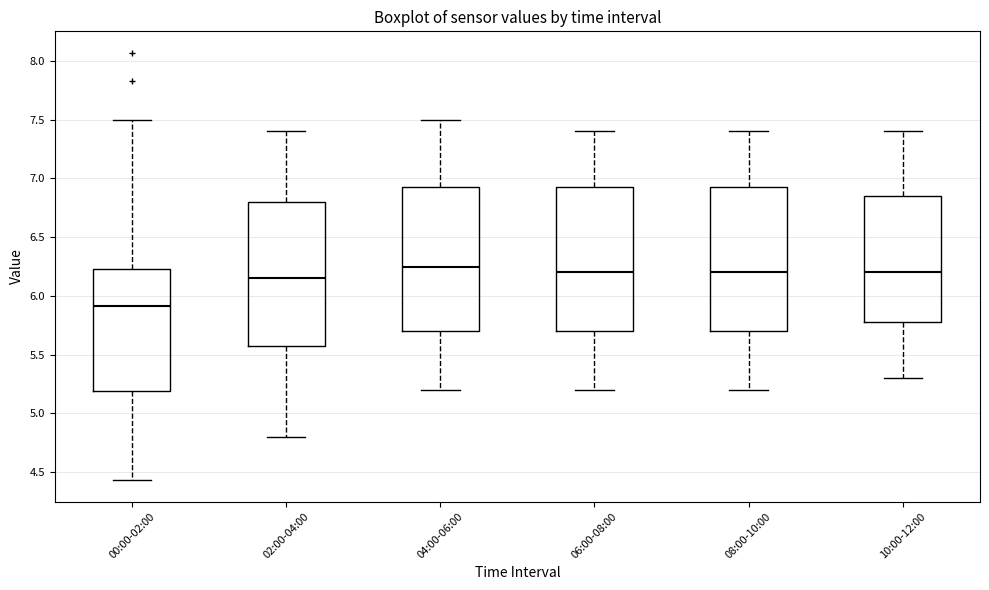

Which box has the lowest median line?

00:00-02:00